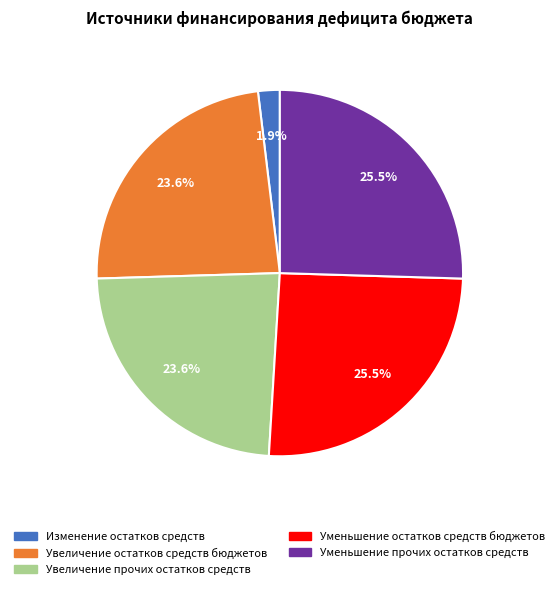

Is there a majority slice in this chart?

No